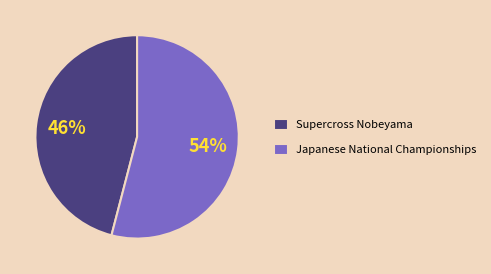

Approximately how many times larger is the value at Japanese National Championships compared to Supercross Nobeyama?

1.2